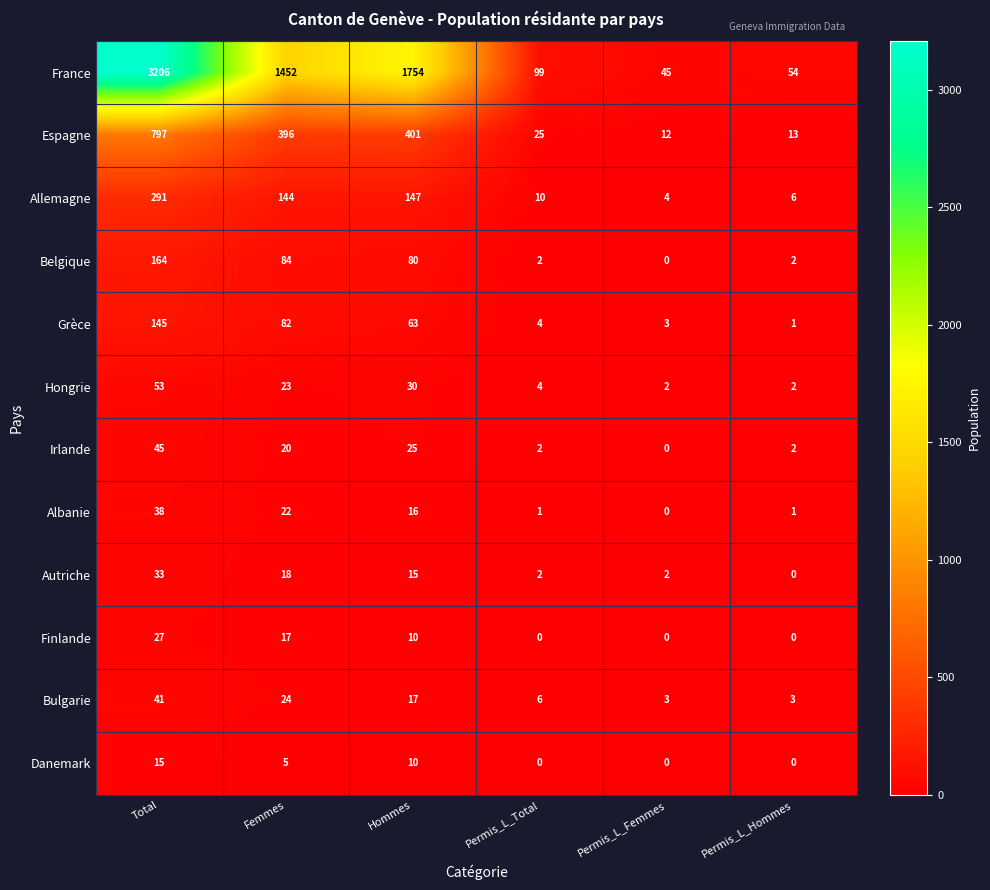

At Total, list the series in order from smallest to largest.

Danemark, Finlande, Autriche, Albanie, Bulgarie, Irlande, Hongrie, Grèce, Belgique, Allemagne, Espagne, France